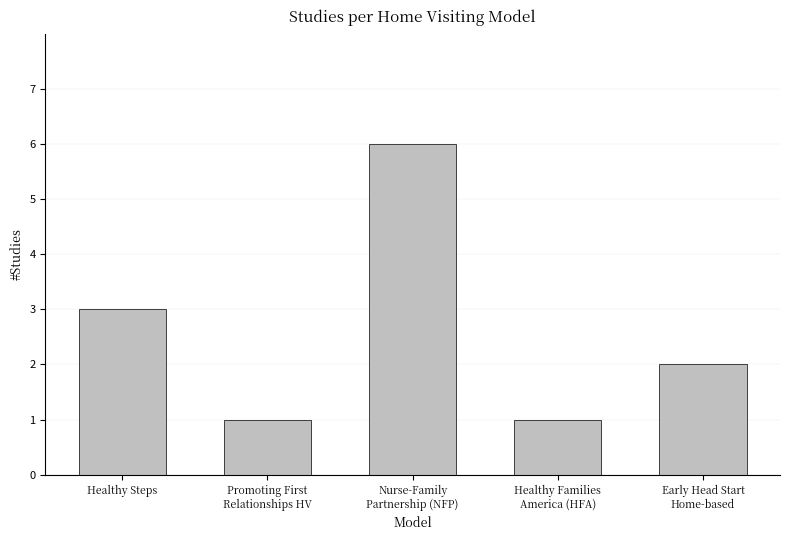

How many distinct data groups are displayed?

1